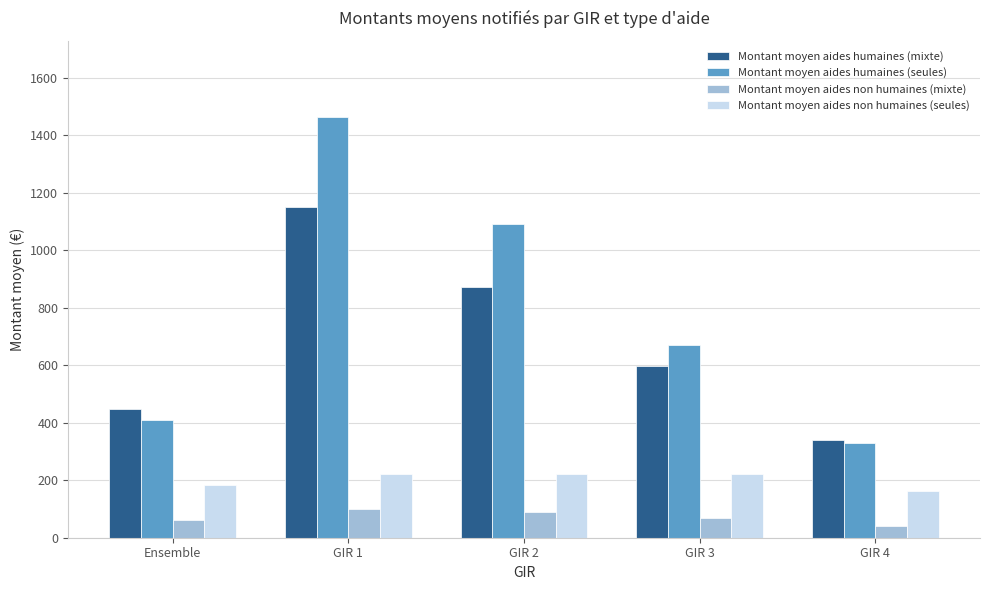

What is the difference between the highest and lowest values at GIR 2?

1001.0